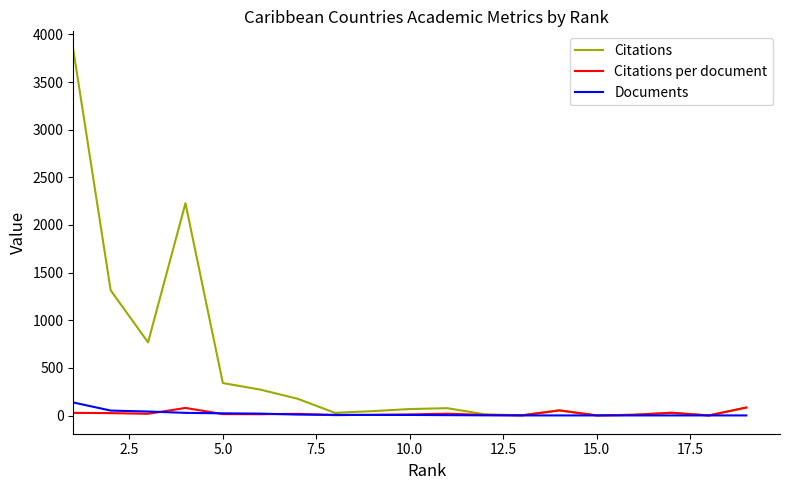

Which series has the largest range (max minus min)?

Citations